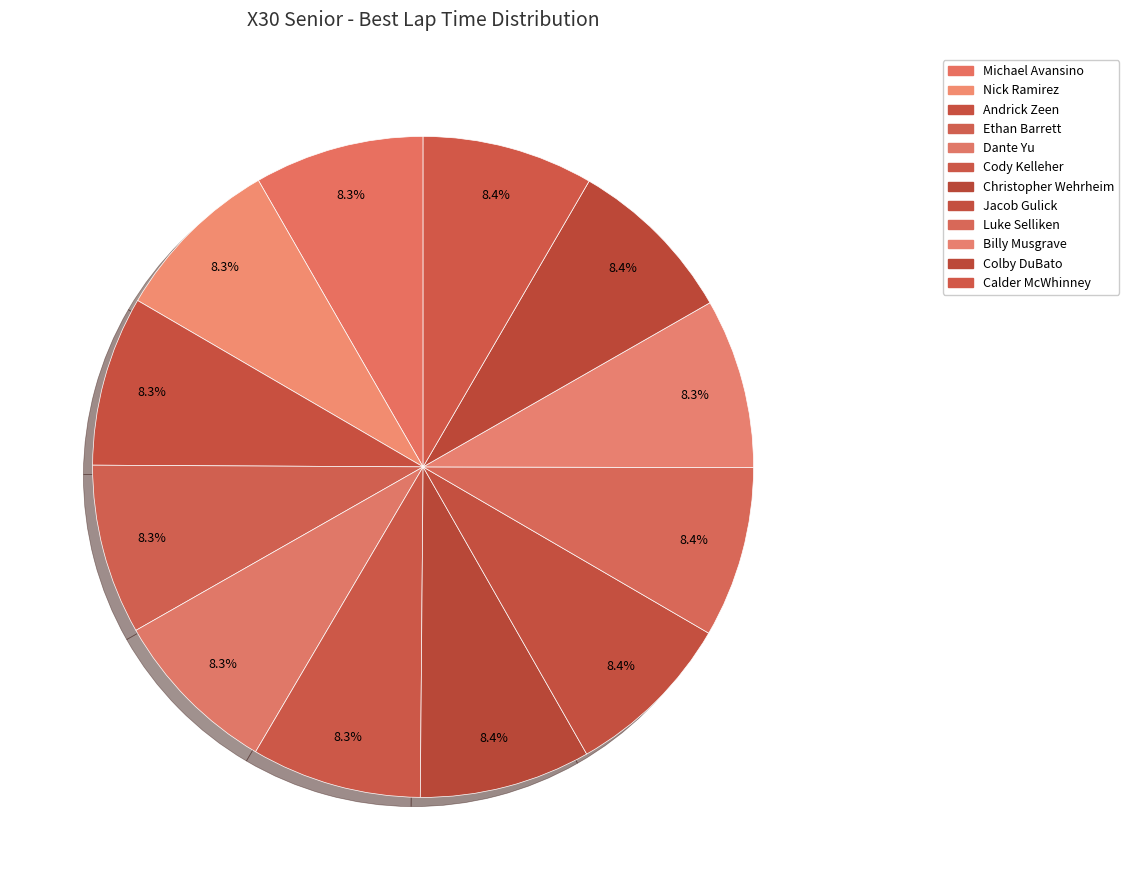

How many slices are in this pie chart?

12